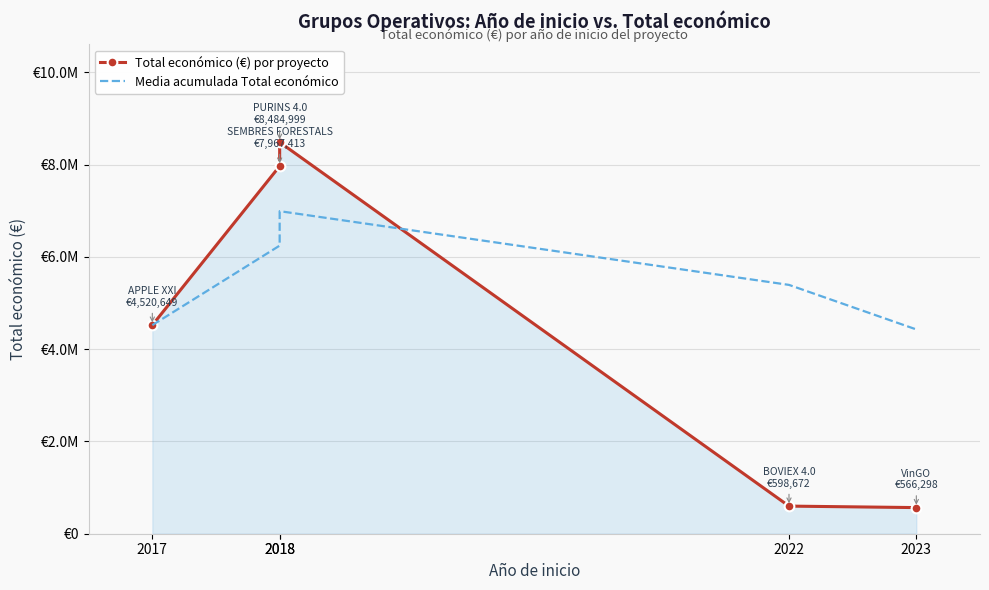

What is the value of the Media acumulada Total económico point at the 1st from the left?

4520649.0